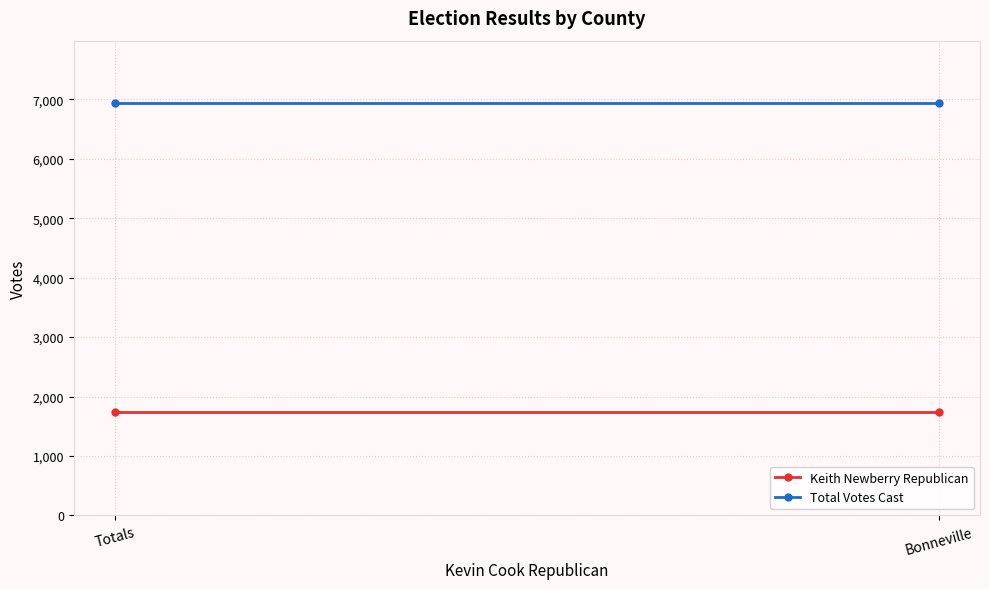

What is the label of the 2nd point from the left?

Bonneville